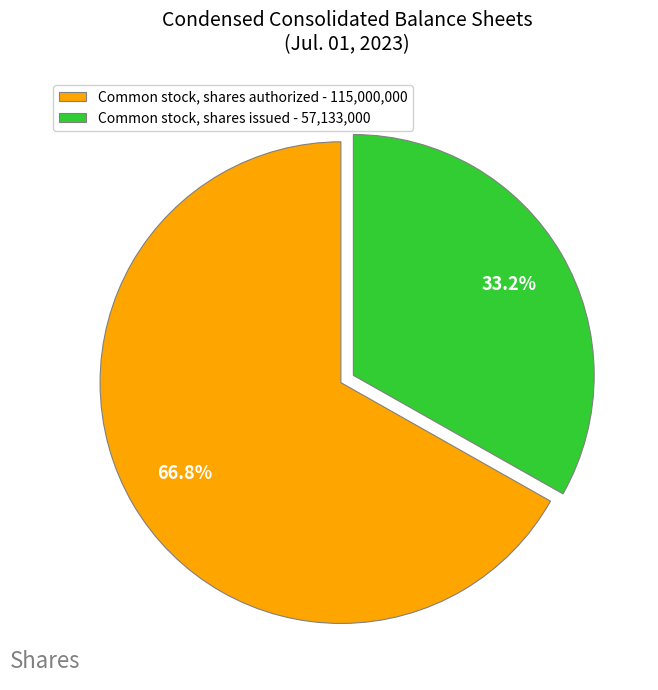

How much of the chart is everything except Common stock, shares authorized - 115,000,000?

33.2%